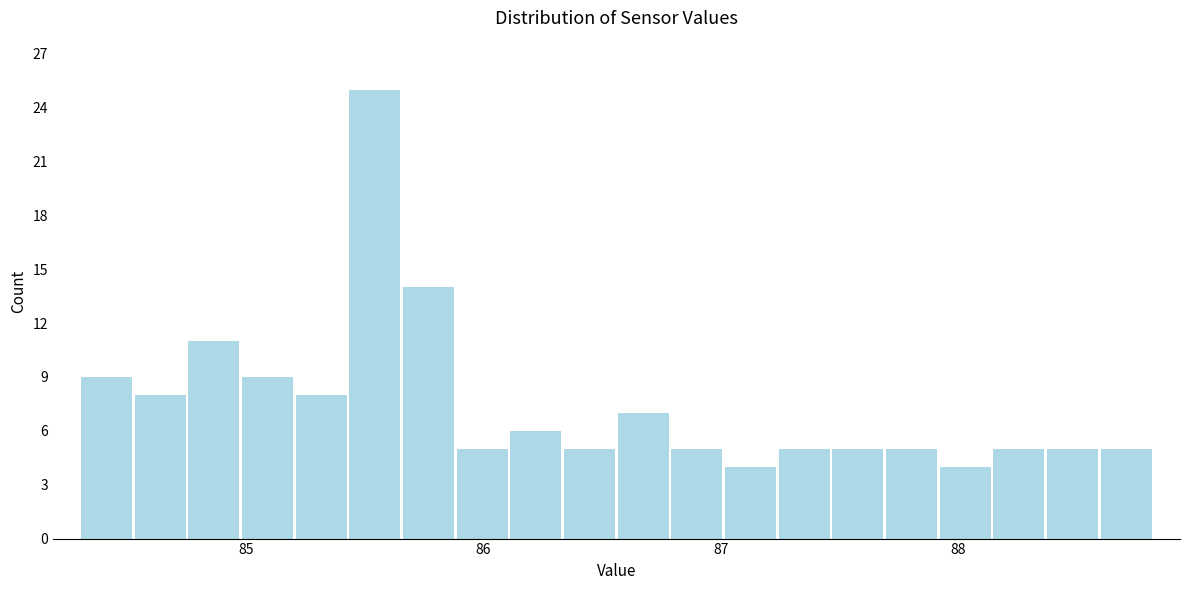

Read against the x-axis, roughly where is the centre of the tallest bar?

85.5